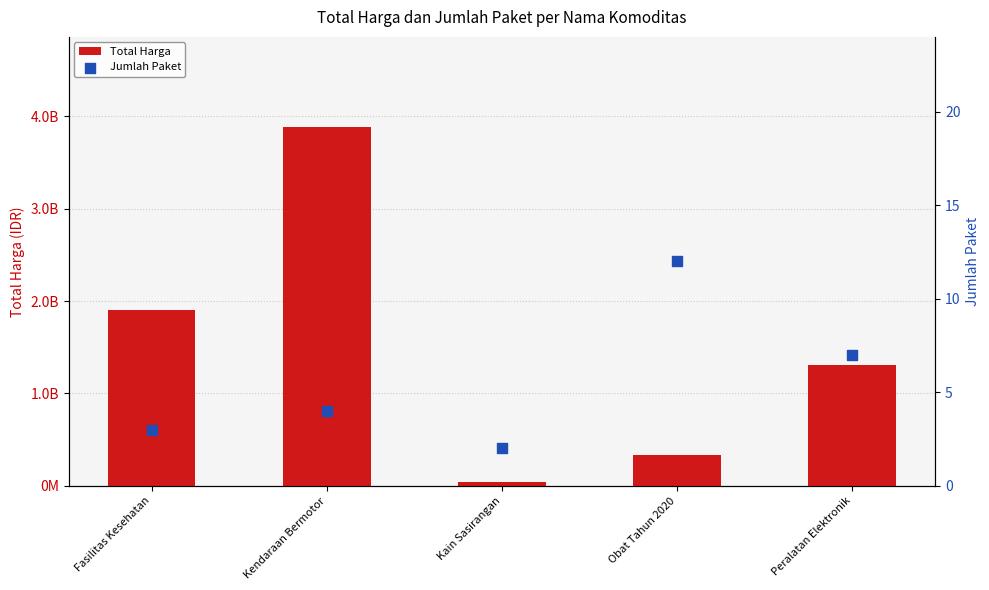

Which series has the largest Y range (max minus min)?

Total Harga